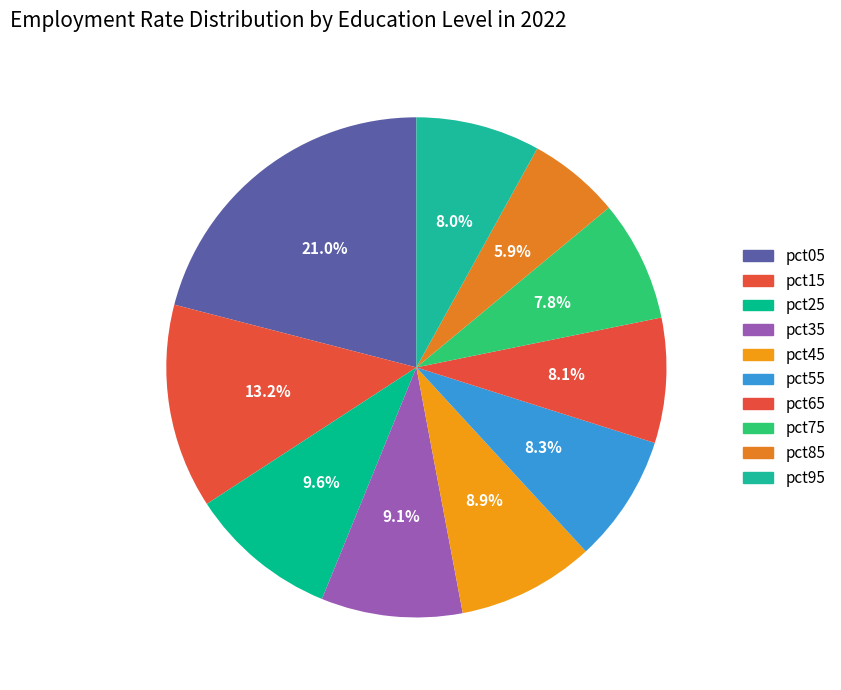

To the nearest percent, what is the average slice percentage?

10%